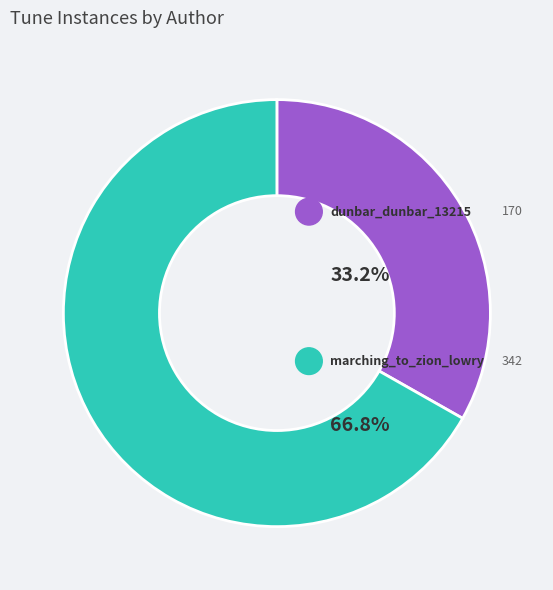

What percentage is NOT represented by marching_to_zion_lowry?

33.2%